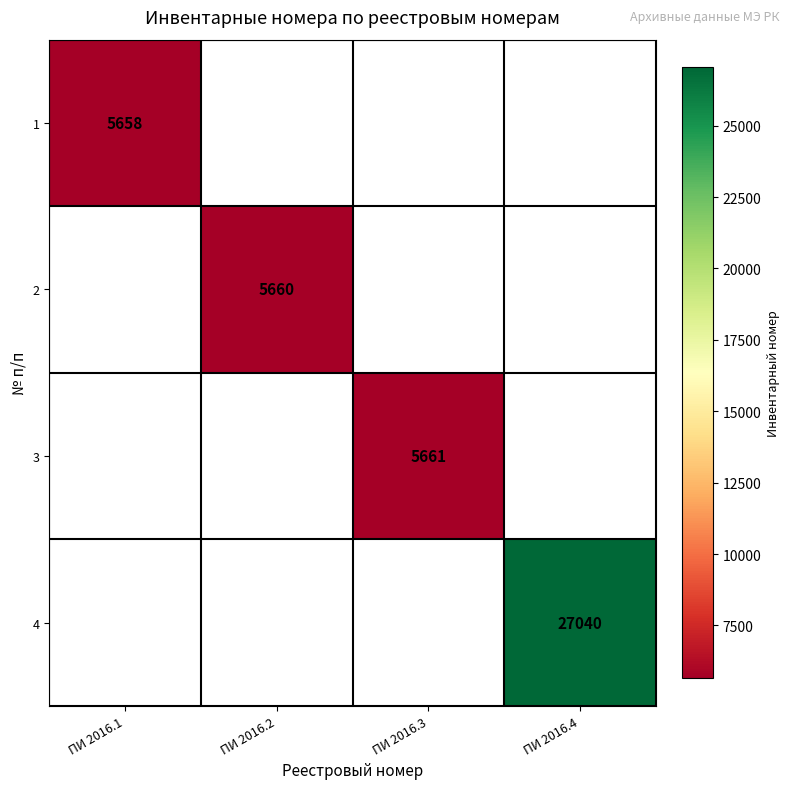

True or false: 4 has a value of 37826 at ПИ 2016.4.

False